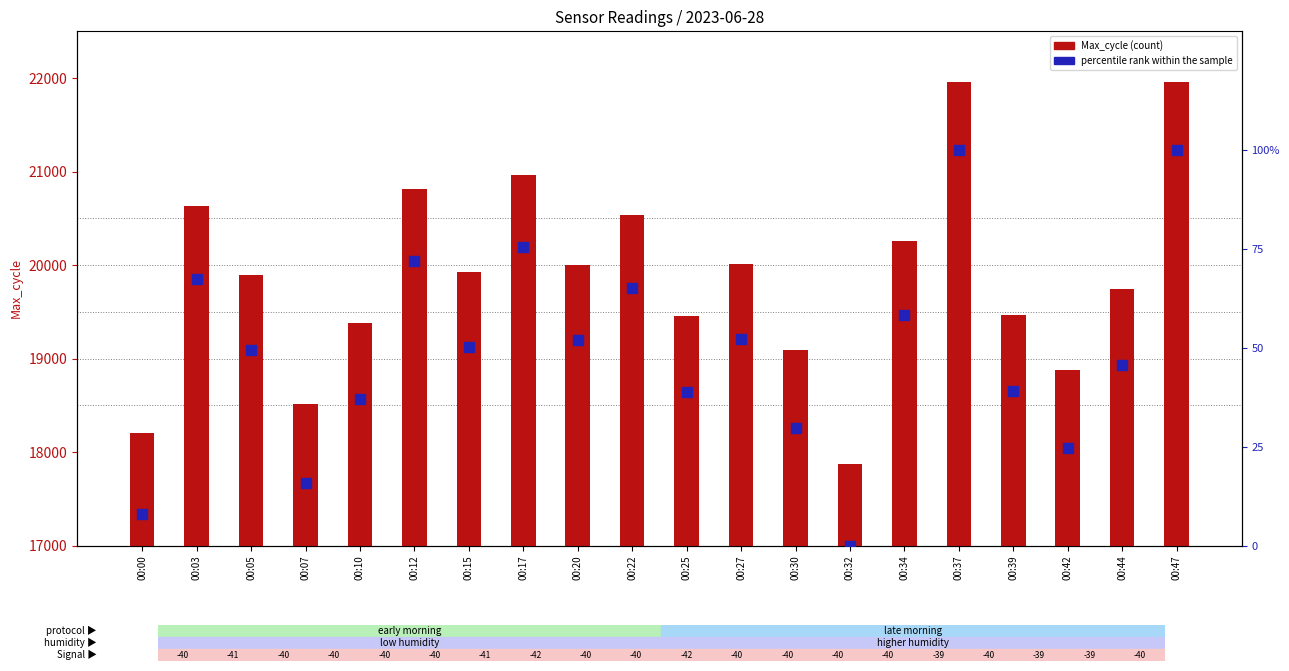

Which series reaches the maximum Y coordinate?

Max_cycle